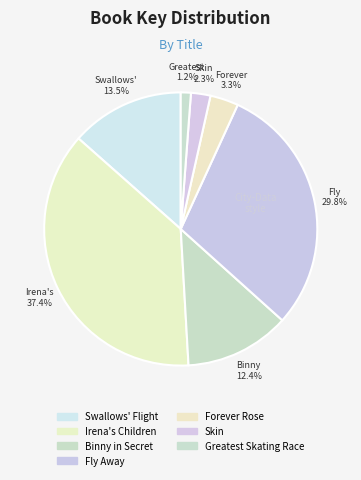

True or false: Swallows' Flight accounts for 2% of the total.

False